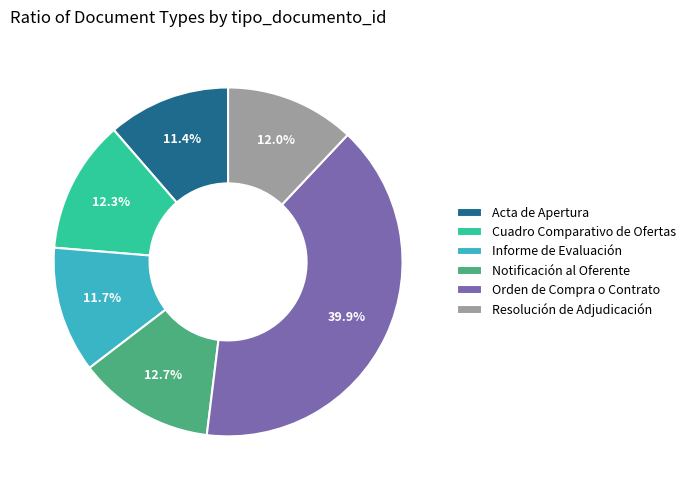

Which category has the biggest portion of the pie?

Orden de Compra o Contrato